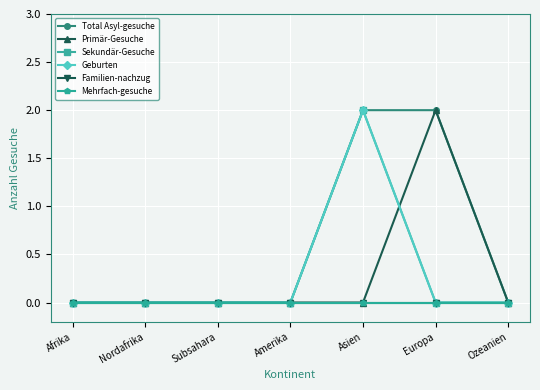

True or false: Geburten has a value of -1 at Europa.

False